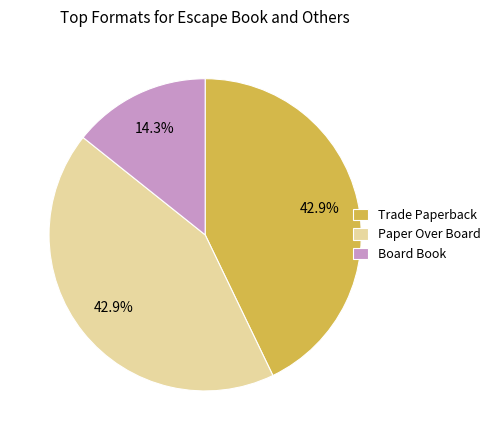

The Trade Paperback slice represents 51% of the pie. True or false?

False